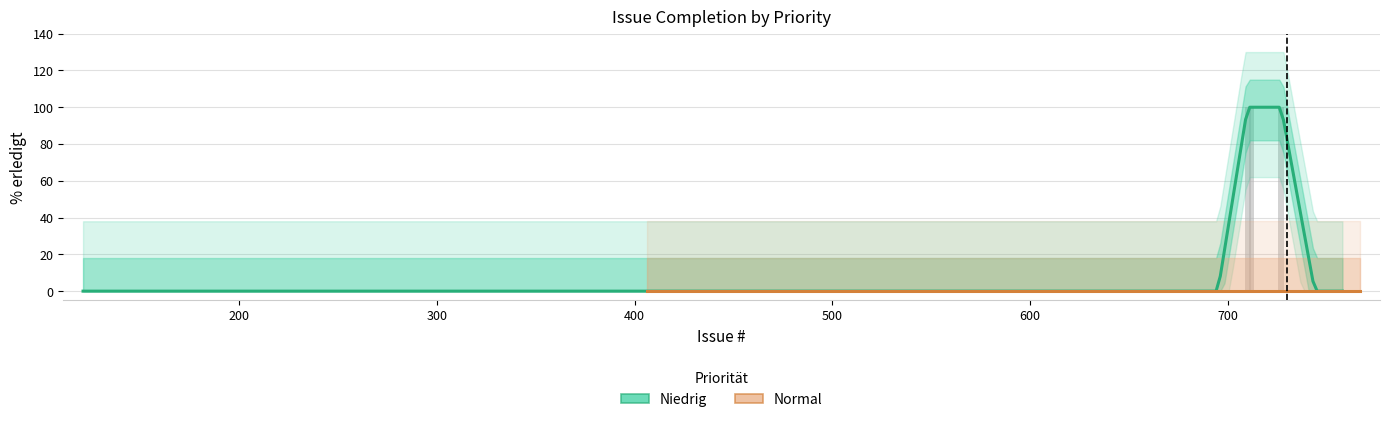

How many values in the Niedrig series exceed 0?

3